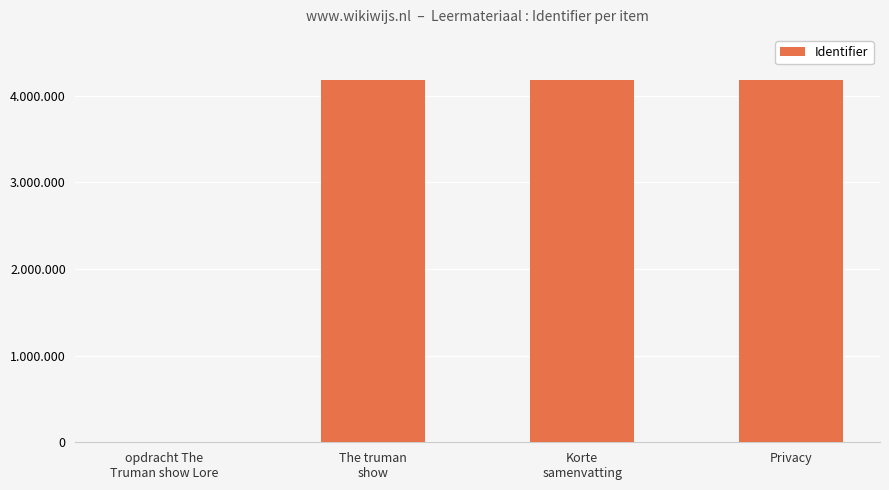

The chart shows a value of 4185164 at Korte
samenvatting. True or false?

True